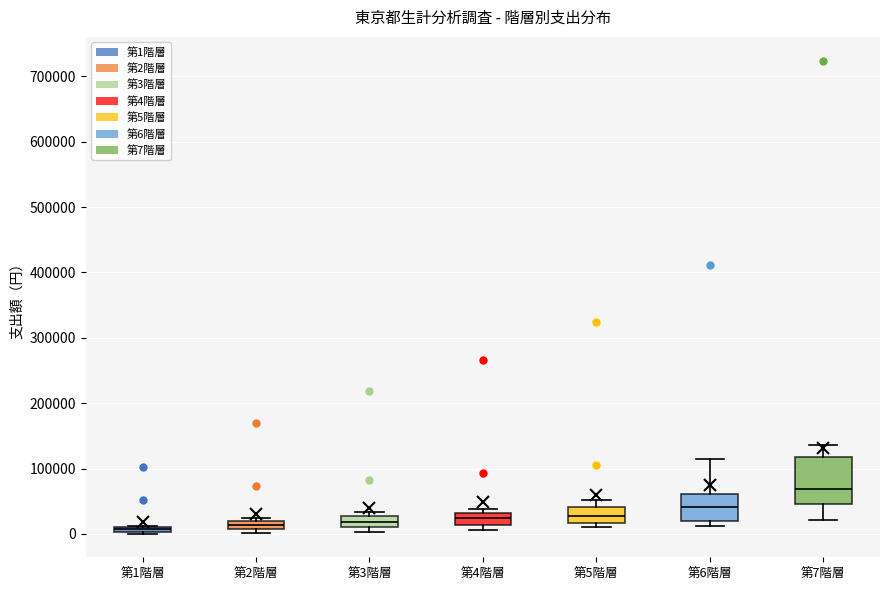

Which box has the highest median line?

第7階層